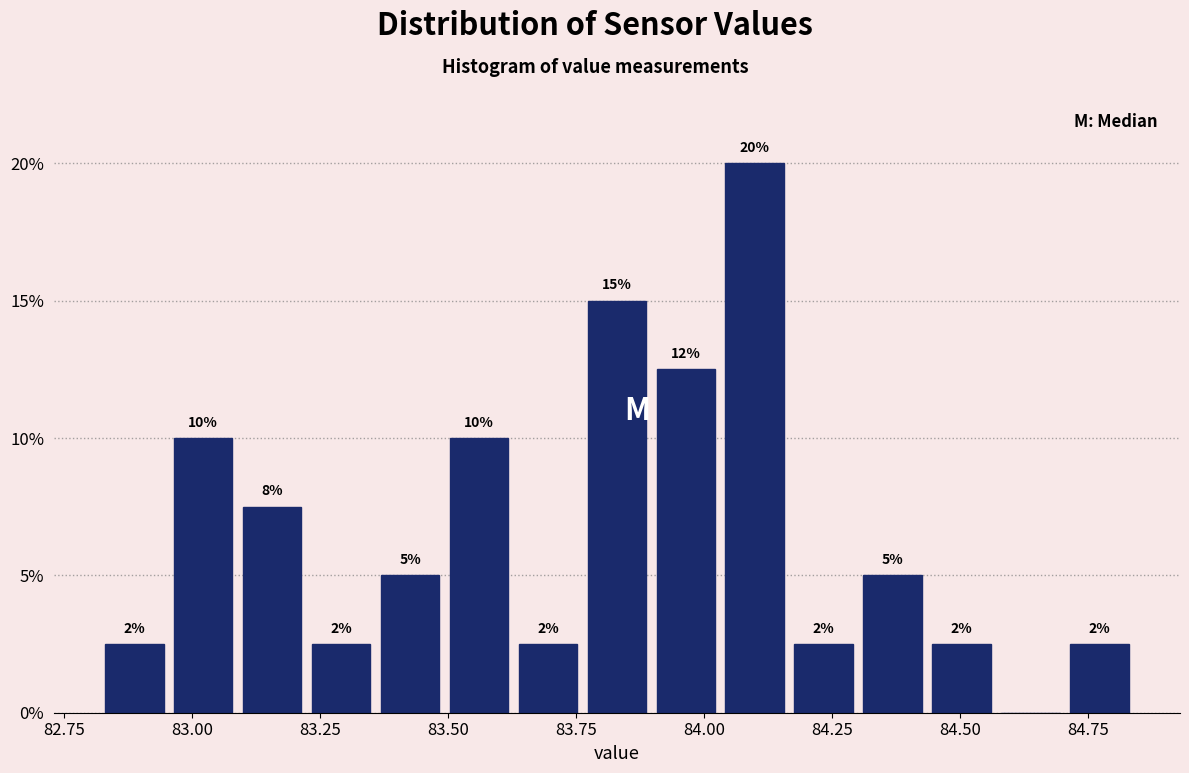

Read against the x-axis, roughly where is the centre of the tallest bar?

84.10